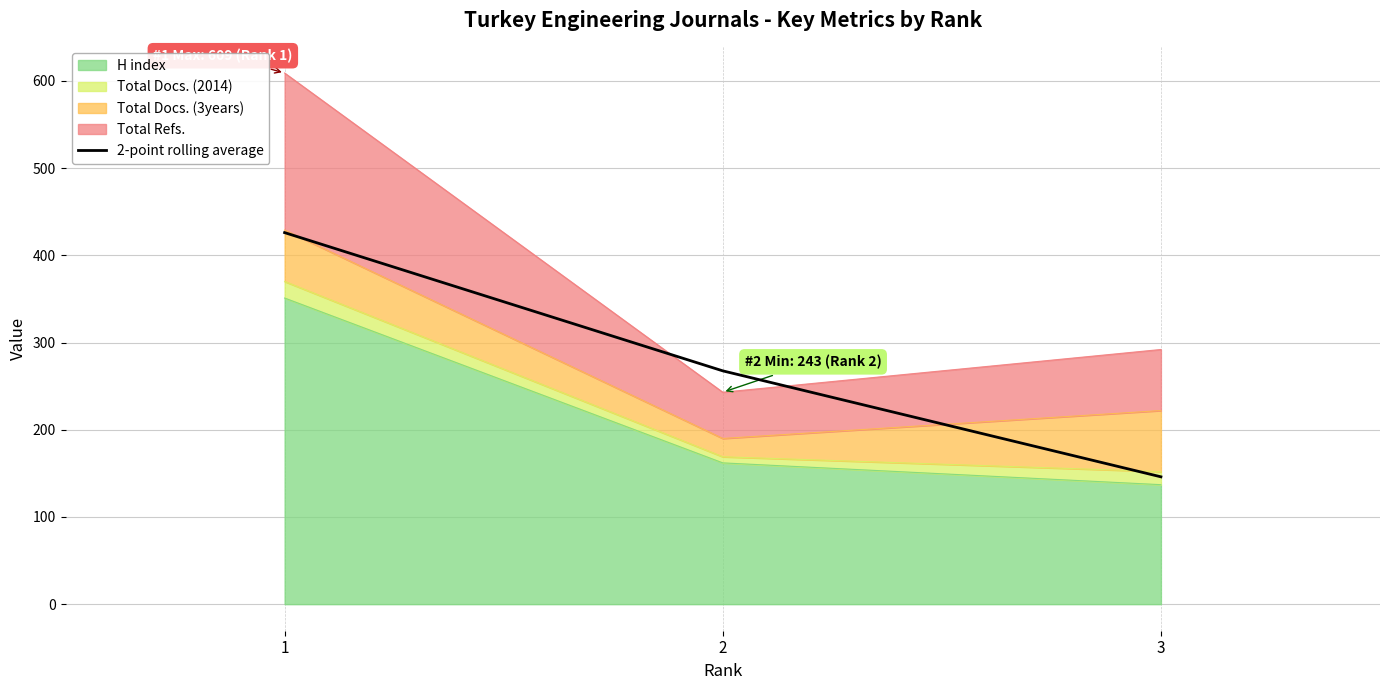

Where is the data nearest to the value 286?

2